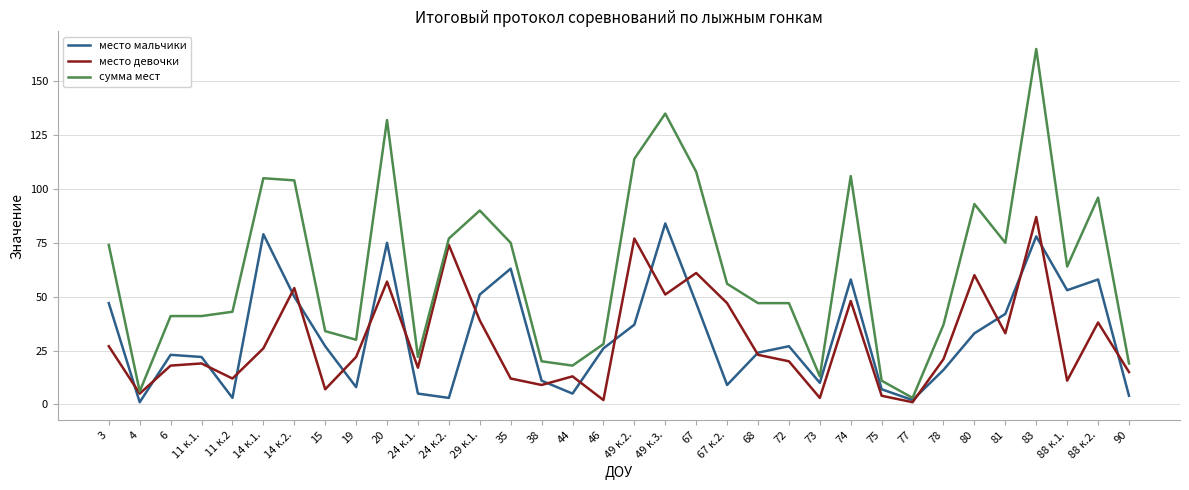

What position from the left is 72?

23